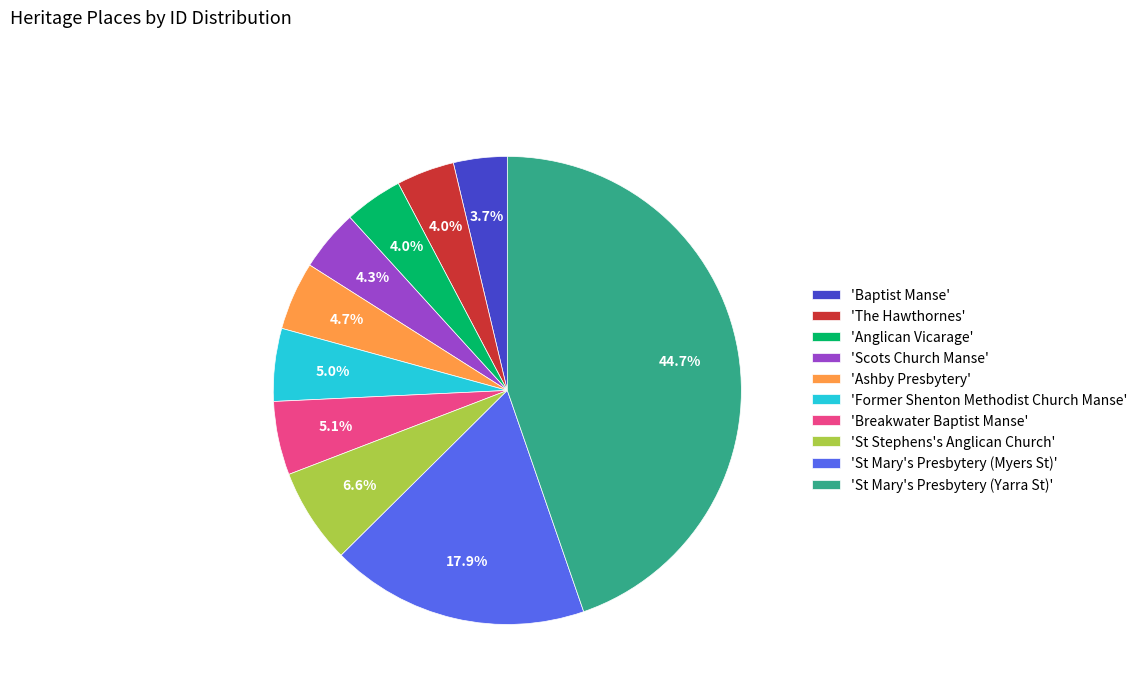

Approximately how many times larger is the value at 'St Mary's Presbytery (Yarra St)' compared to 'Baptist Manse'?

12.1